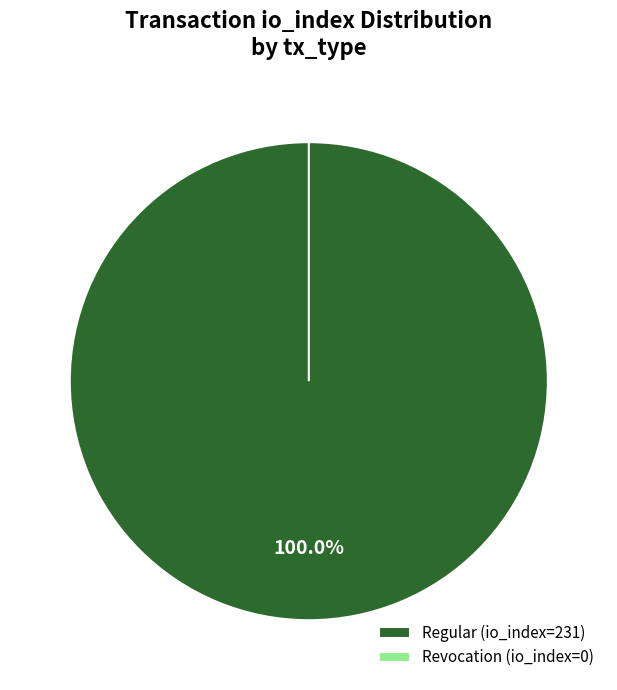

Between Revocation (io_index=0) and Regular (io_index=231), which is larger?

Regular (io_index=231)